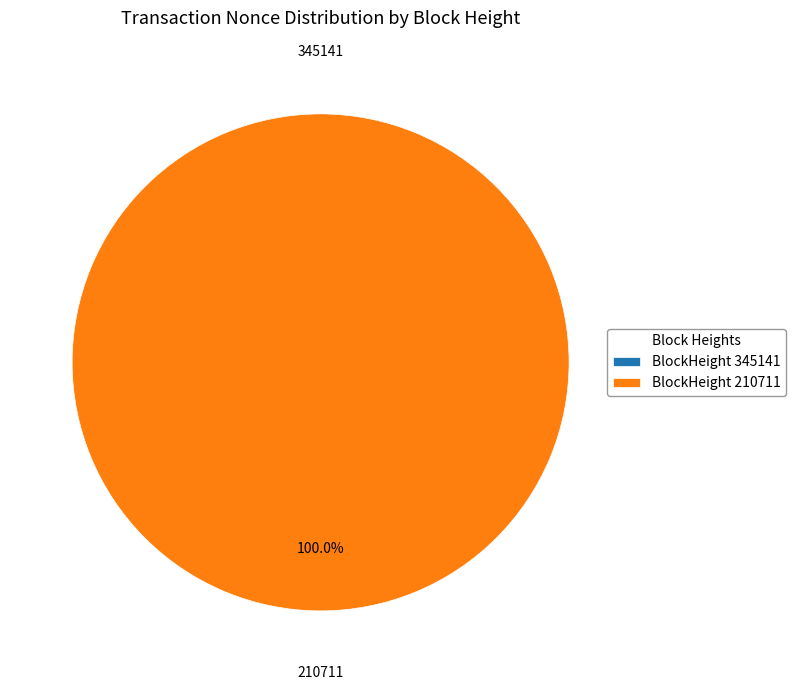

The 210711 slice represents 87% of the pie. True or false?

False